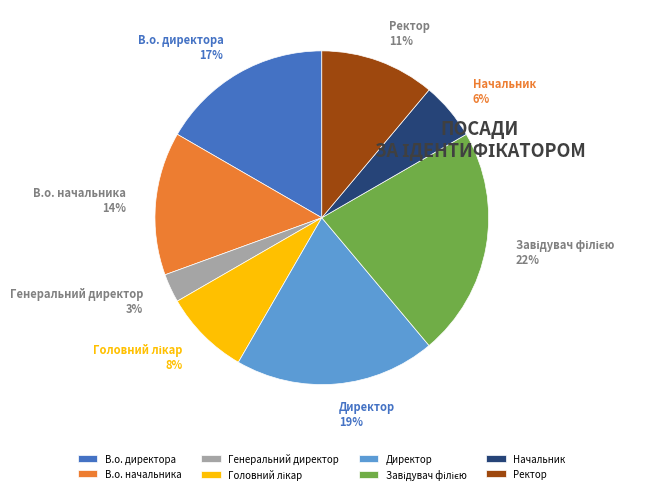

What percentage is the Ректор slice, to the nearest percent?

11%